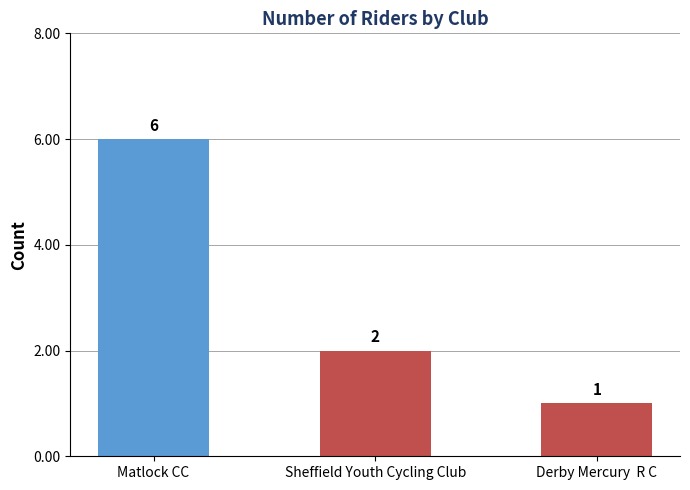

Reading right to left, what are all the values shown in this chart?

Derby Mercury  R C=1	Sheffield Youth Cycling Club=2	Matlock CC=6